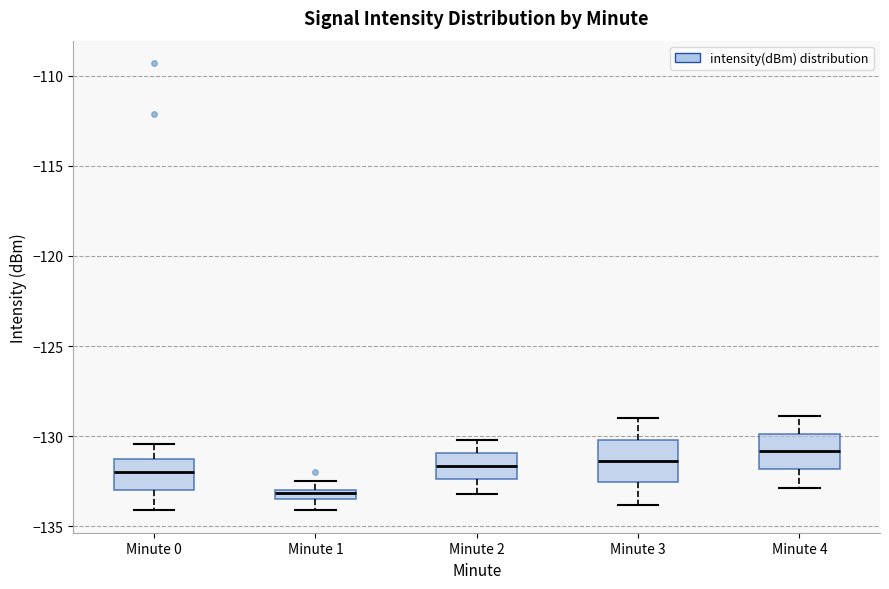

Which box has the highest median line?

Minute 4